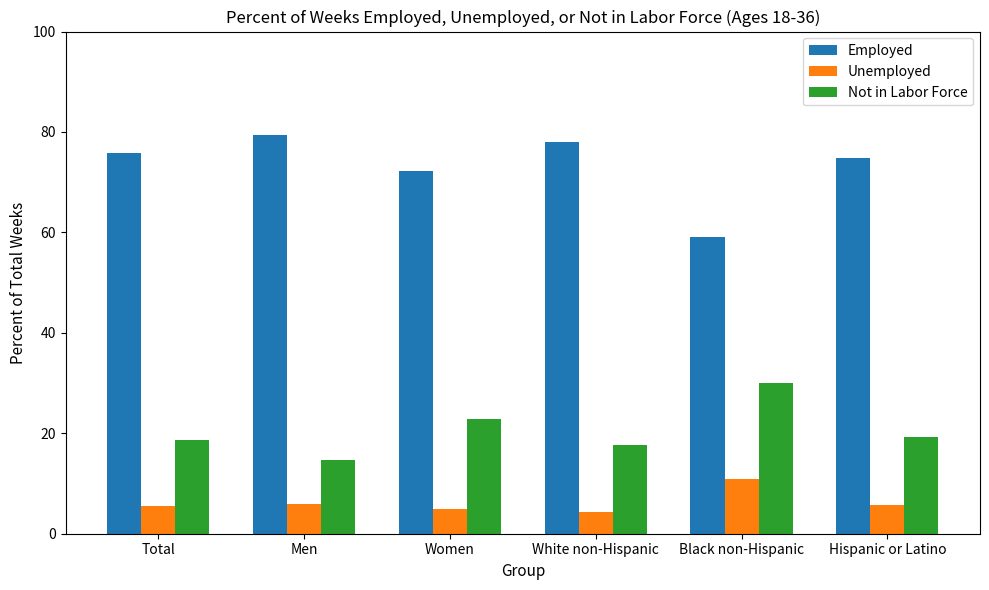

What is the difference between the highest and lowest values at White non-Hispanic?

73.6